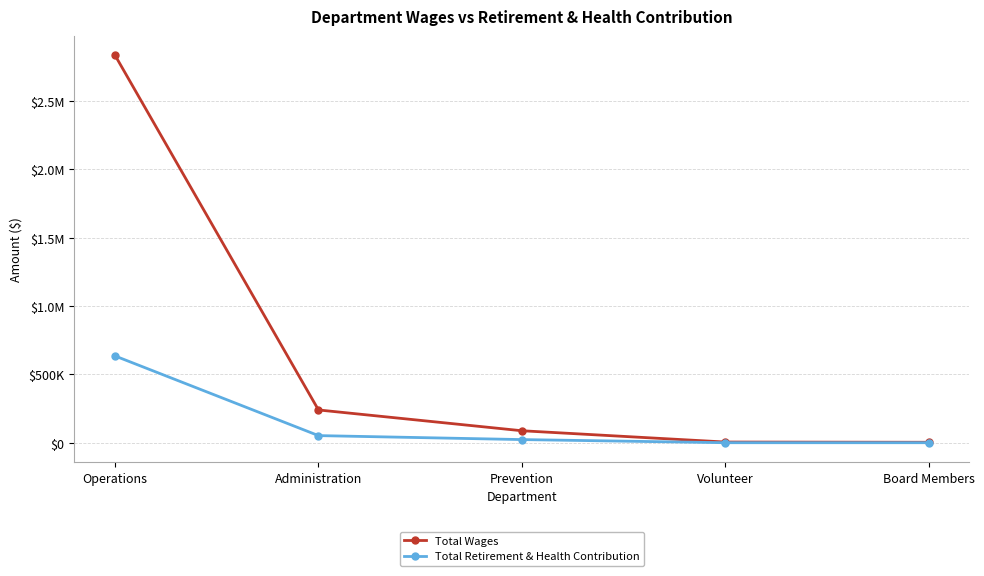

What is the greatest value displayed?

2833378